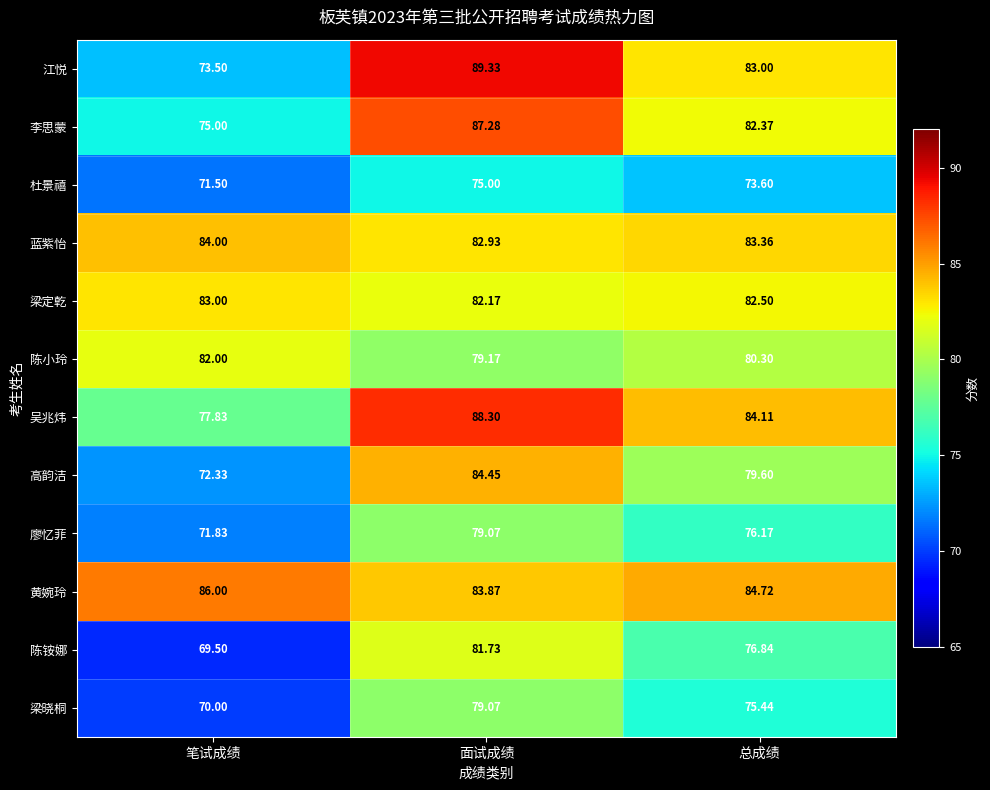

Which category has the highest value across all series?

面试成绩